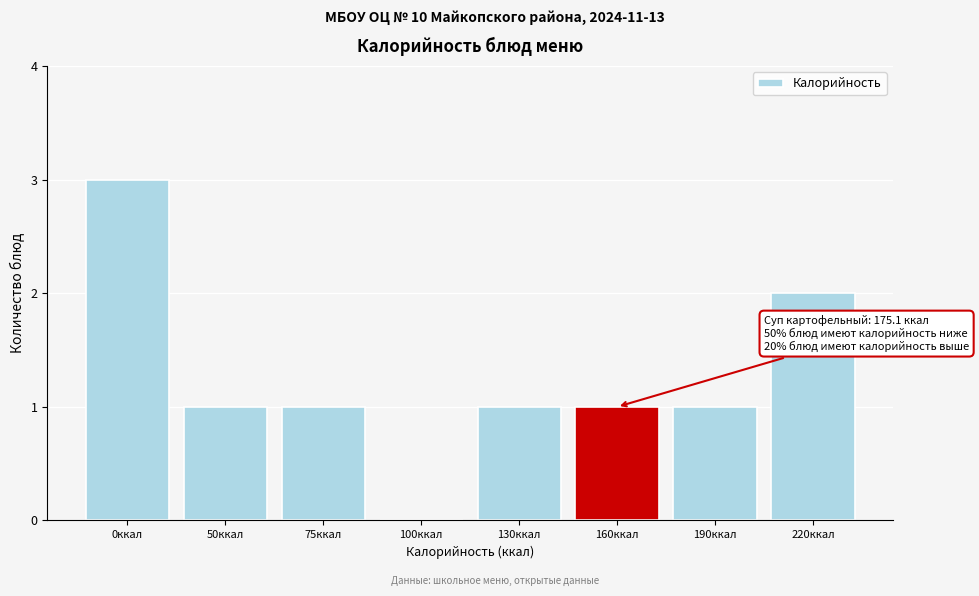

Reading left to right, extract all data points from this chart.

0ккал=3	50ккал=1	75ккал=1	100ккал=0	130ккал=1	160ккал=1	190ккал=1	220ккал=2